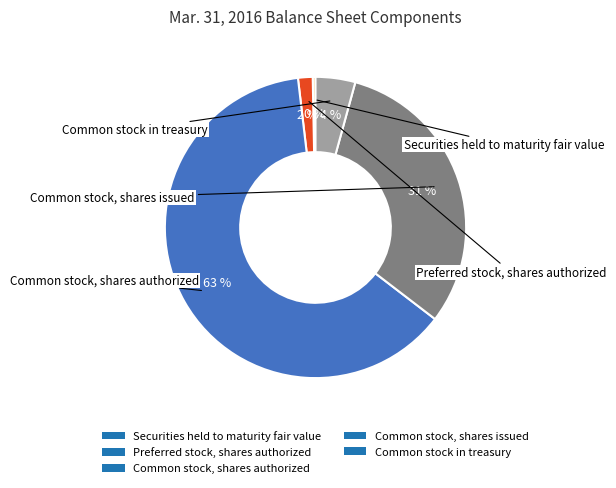

Which category accounts for the majority?

Common stock, shares authorized